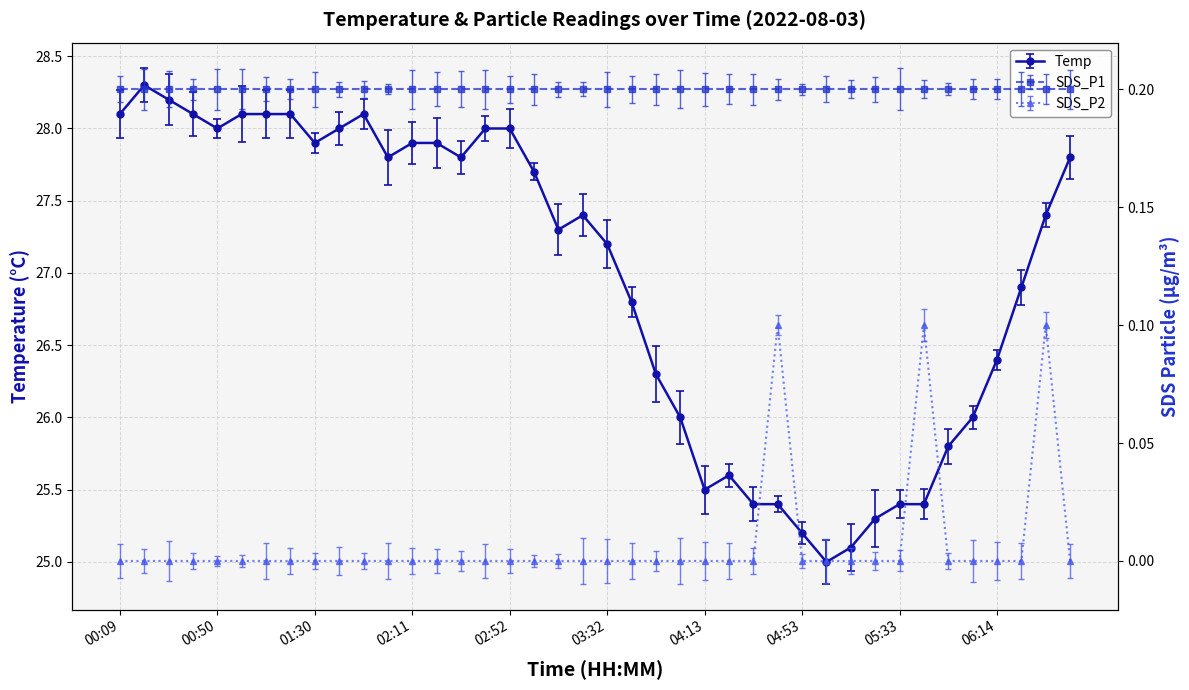

What is the label of the 36th point from the right?

00:50